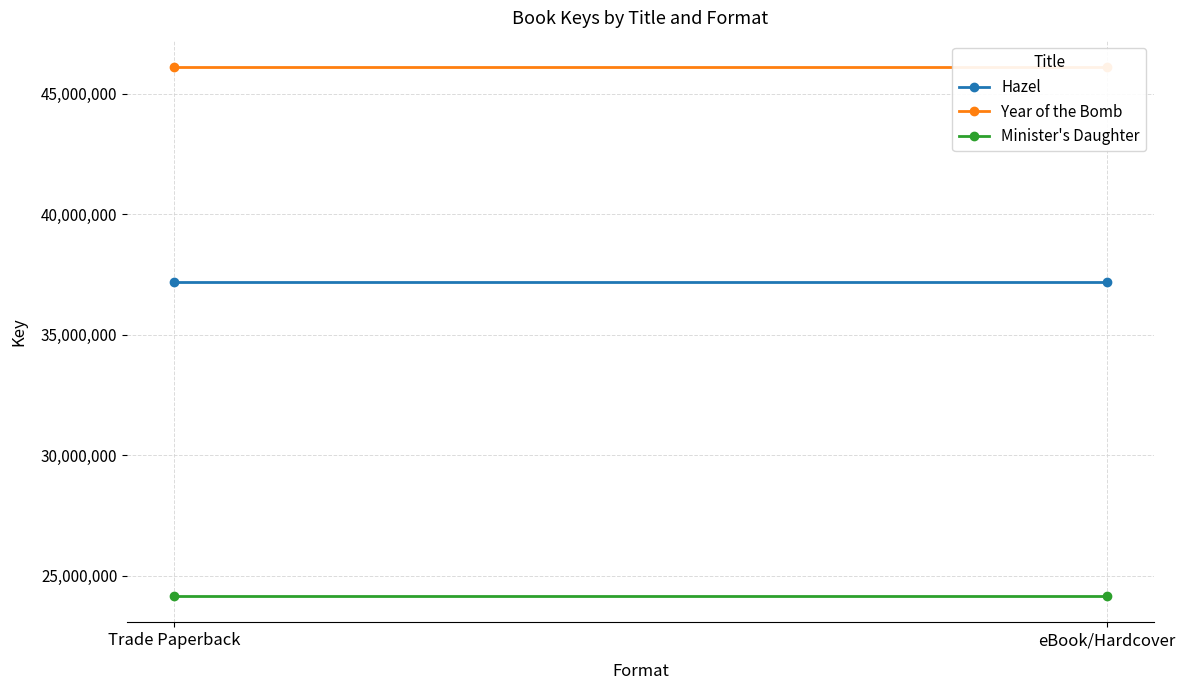

Is it true that Minister's Daughter equals 24155549 at Trade Paperback?

True